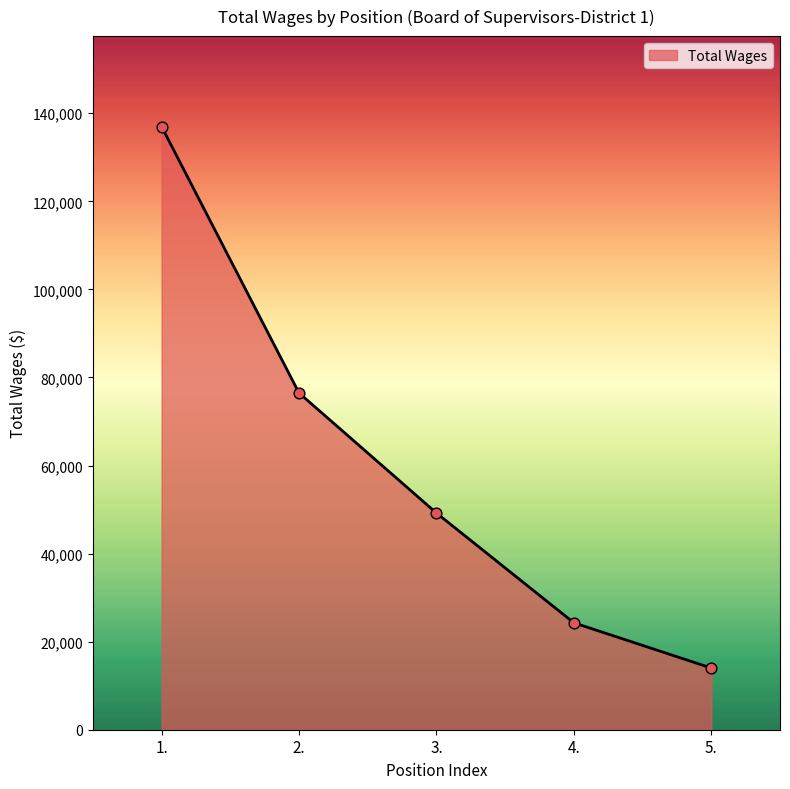

Between 3. and 5., which is larger?

3.